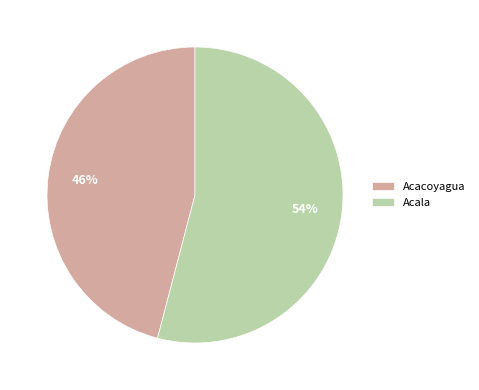

How many slices are in this pie chart?

2